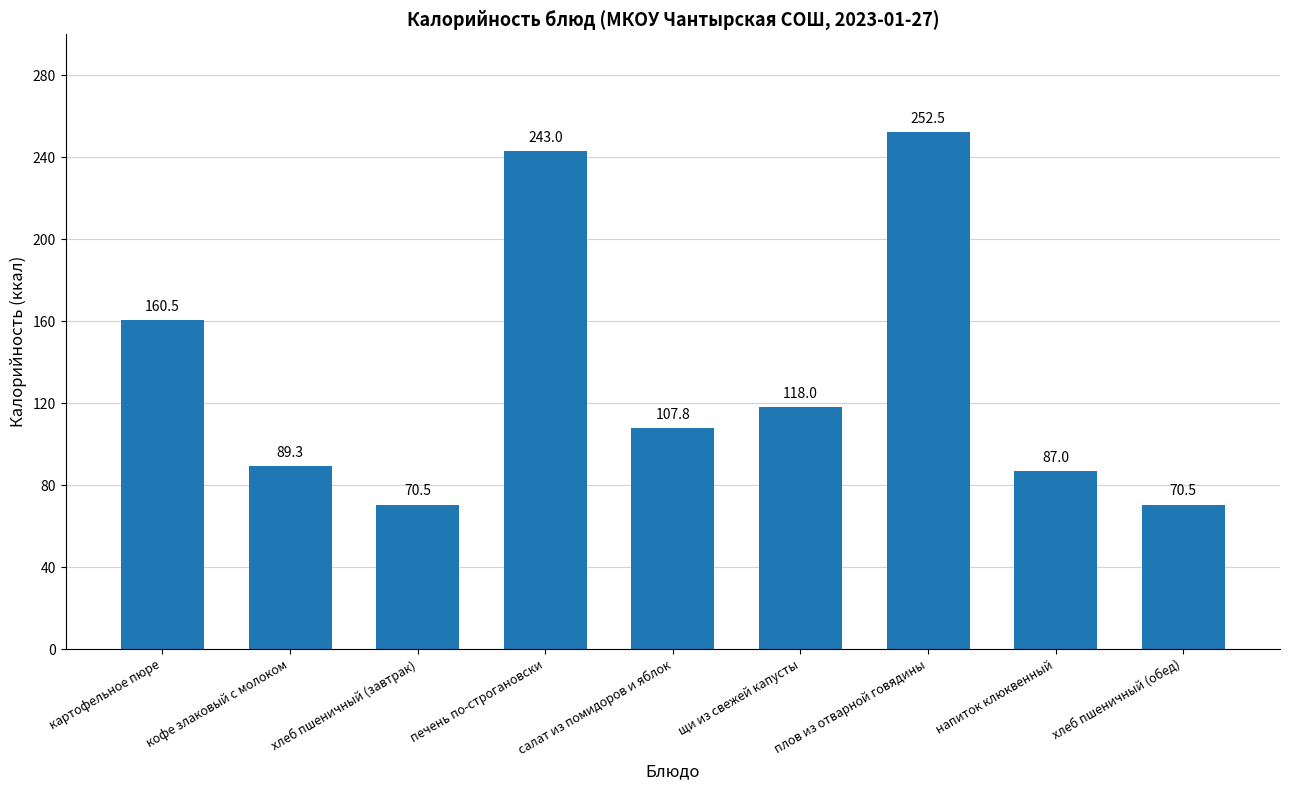

How many bars are there in total?

9